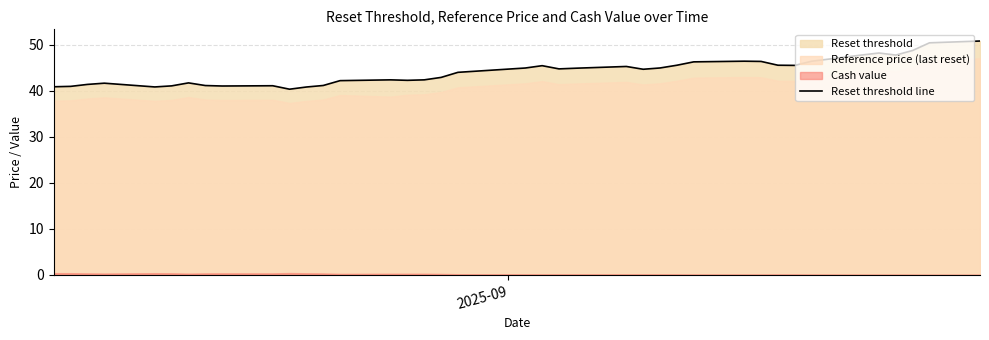

Reading left to right, extract all data points from this chart.

40.8	40.9	41.4	41.6	40.8	41.0	41.7	41.1	41.0	41.1	40.3	40.8	41.1	42.2	42.4	42.2	42.3	42.9	44.0	44.9	45.4	44.7	44.9	45.3	44.6	44.9	45.5	46.3	46.4	46.4	45.5	45.5	46.4	47.8	48.2	47.7	48.7	50.4	50.8